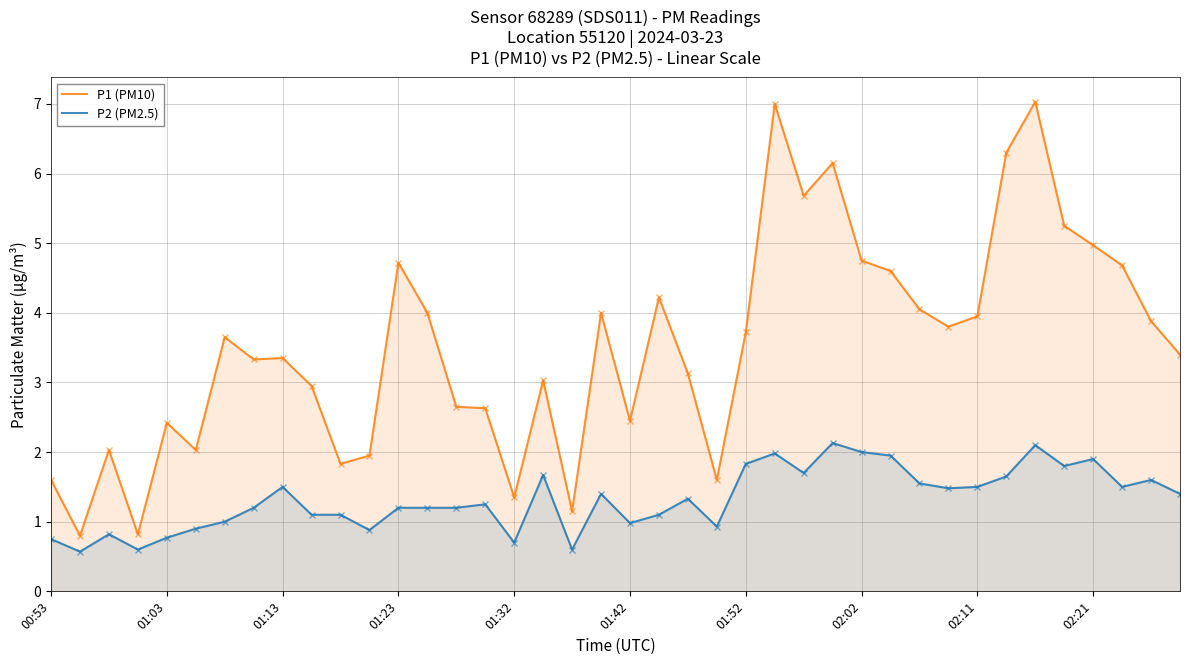

Is it true that P1 (PM10) equals 2.5 at 02:11?

False